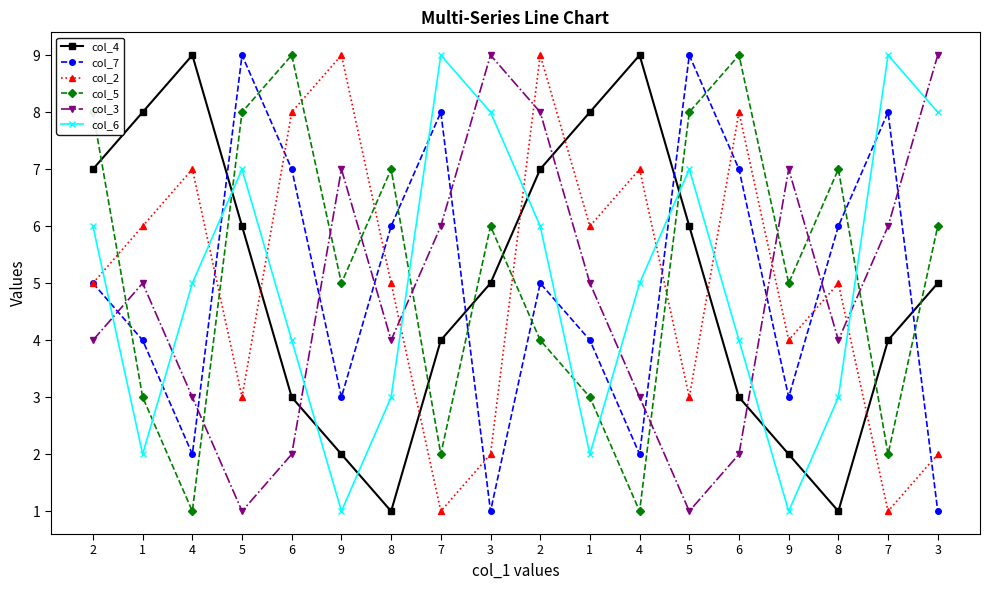

How many lines are shown in the chart?

6